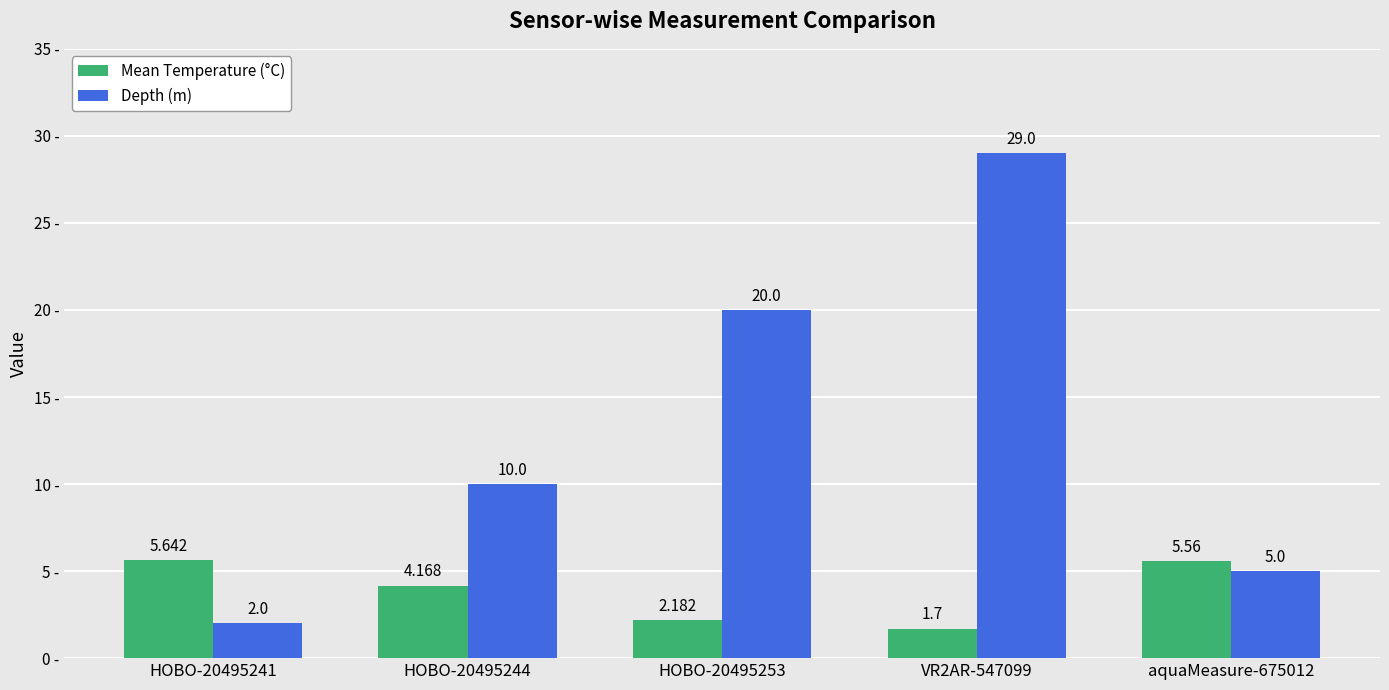

What is the label of the 3rd bar from the left?

HOBO-20495253